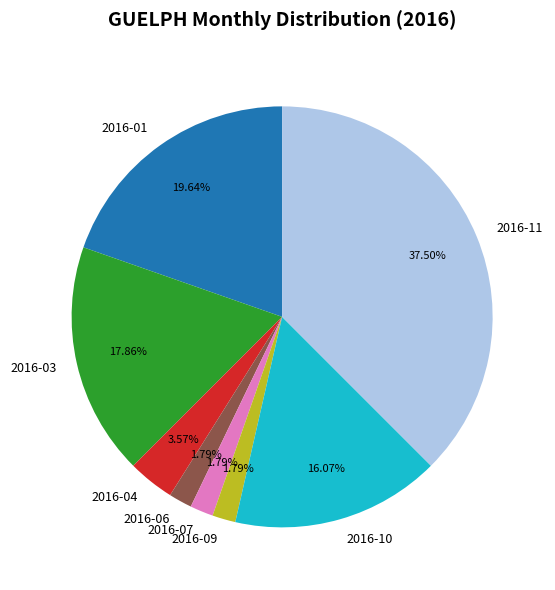

Is there a majority slice in this chart?

No